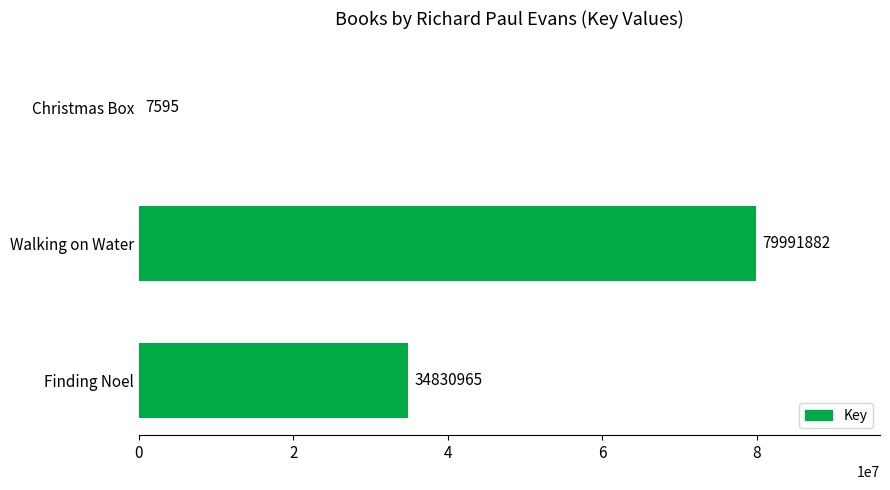

Reading bottom to top, what are all the values shown in this chart?

Finding Noel=34830965	Walking on Water=79991882	Christmas Box=7595